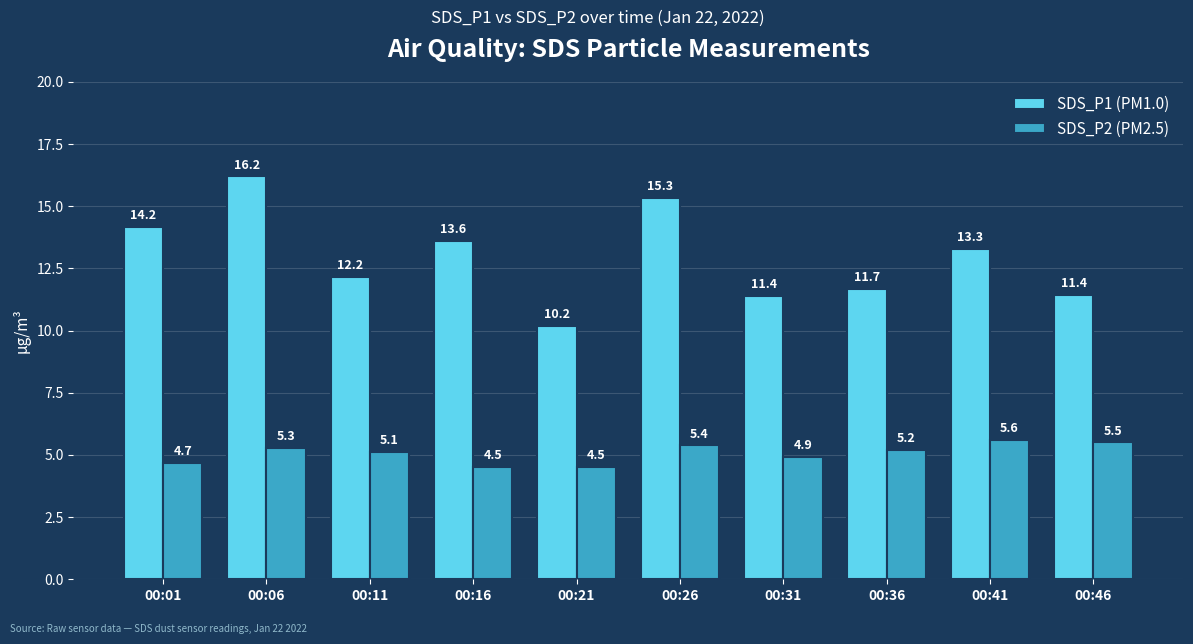

What are all the series names shown in the legend?

SDS_P1 (PM1.0), SDS_P2 (PM2.5)